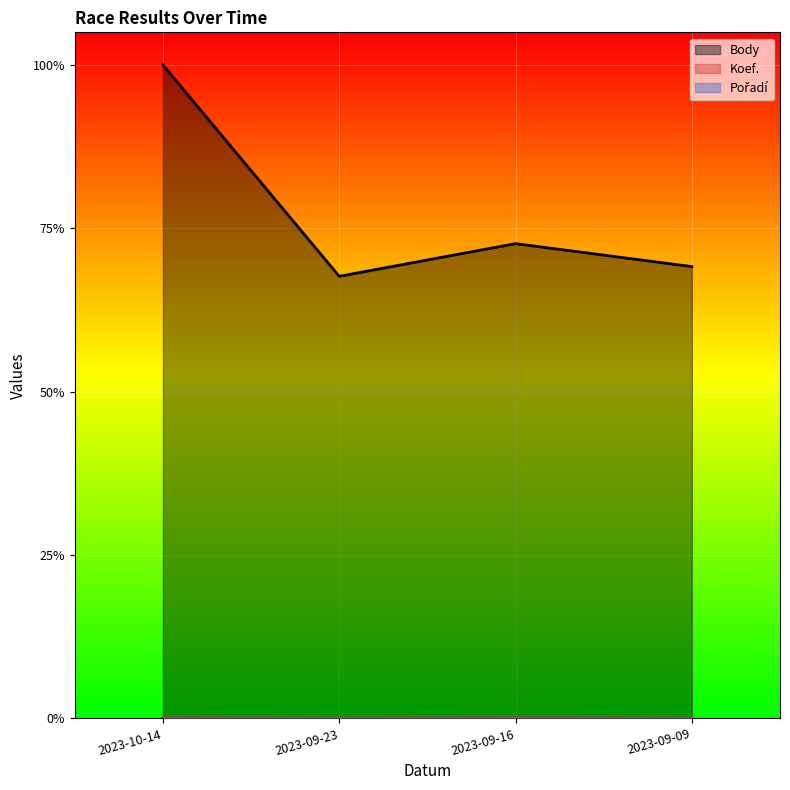

Where is the first local maximum for Body?

2023-09-16